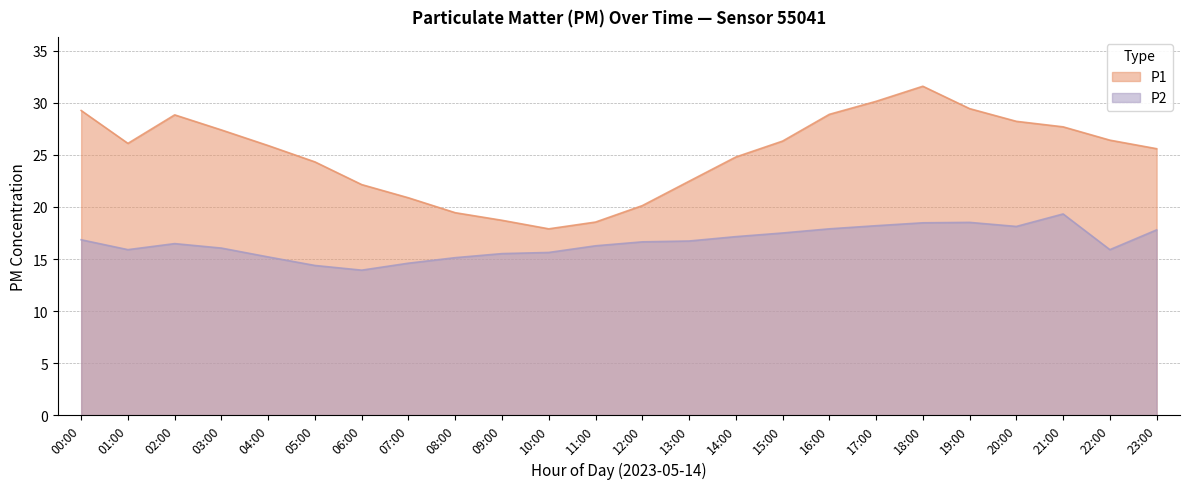

What is the total value across all series at 05:00?

38.7